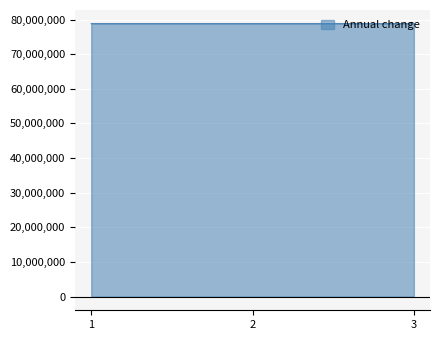

What is the smallest value displayed?

78811892